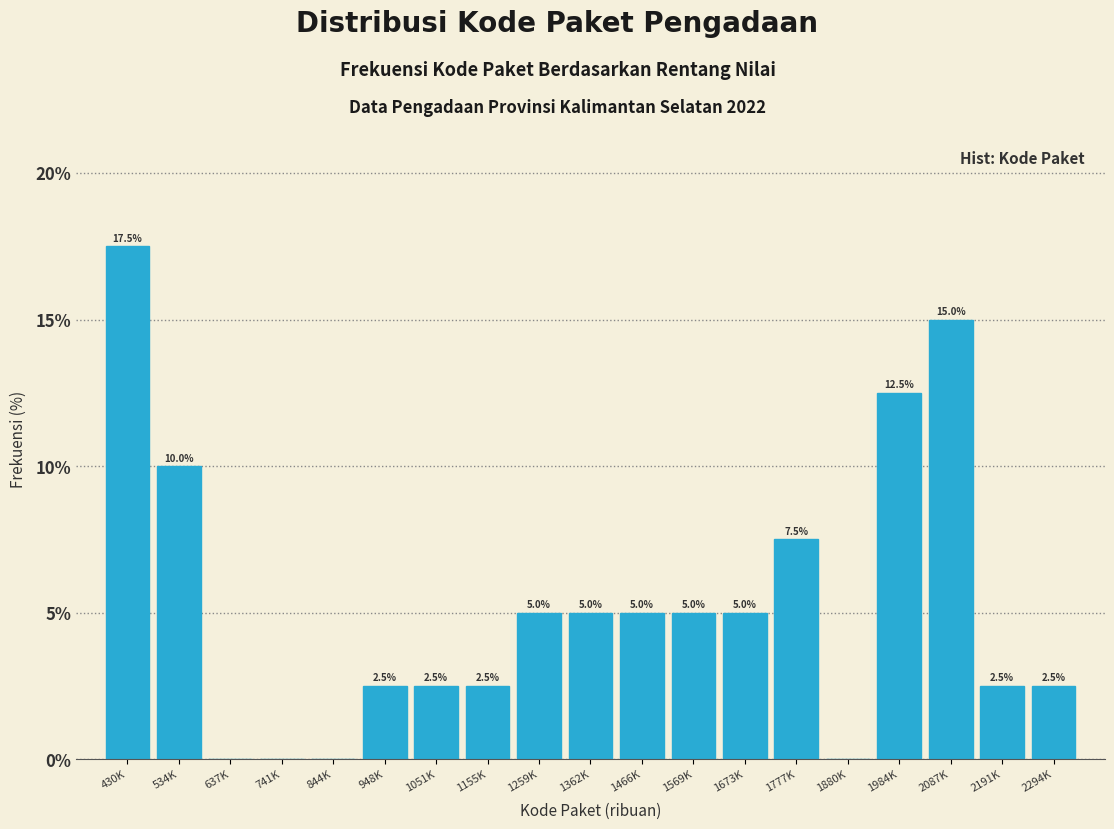

Reading left to right, list all the values displayed in this chart.

430K=17.5	534K=10.0	637K=0.0	741K=0.0	844K=0.0	948K=2.5	1051K=2.5	1155K=2.5	1259K=5.0	1362K=5.0	1466K=5.0	1569K=5.0	1673K=5.0	1777K=7.5	1880K=0.0	1984K=12.5	2087K=15.0	2191K=2.5	2294K=2.5